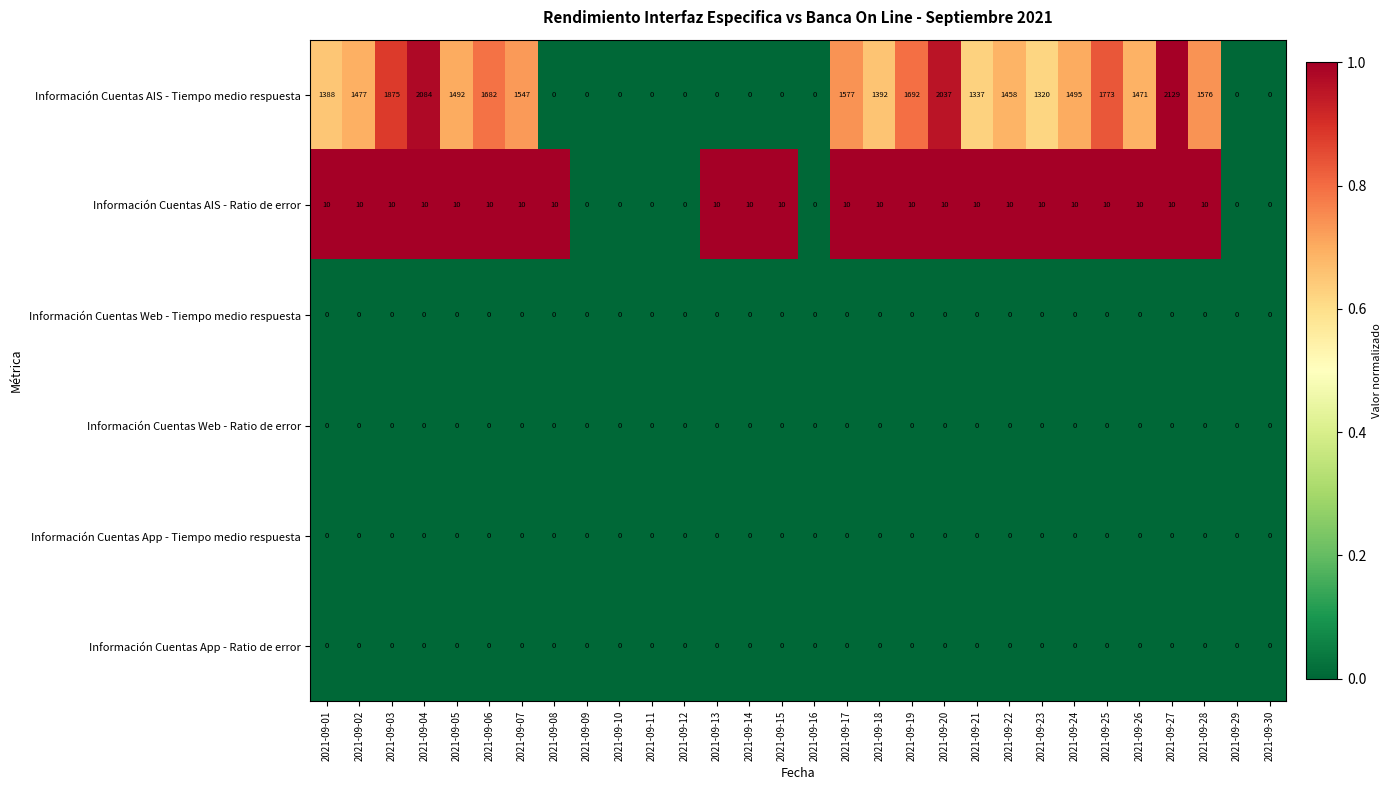

What is the total value across all series at 2021-09-24?

1505